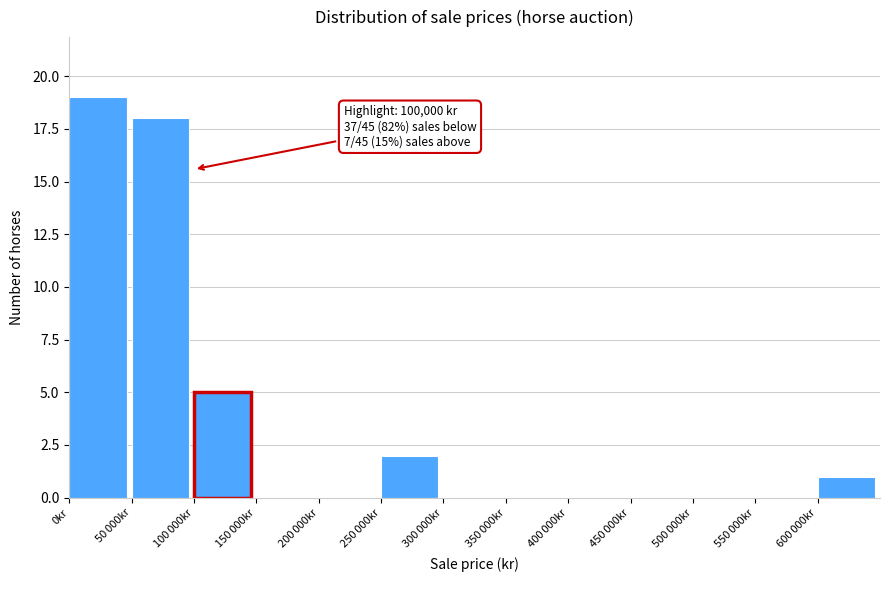

At which category does the chart reach its peak across all series?

0kr